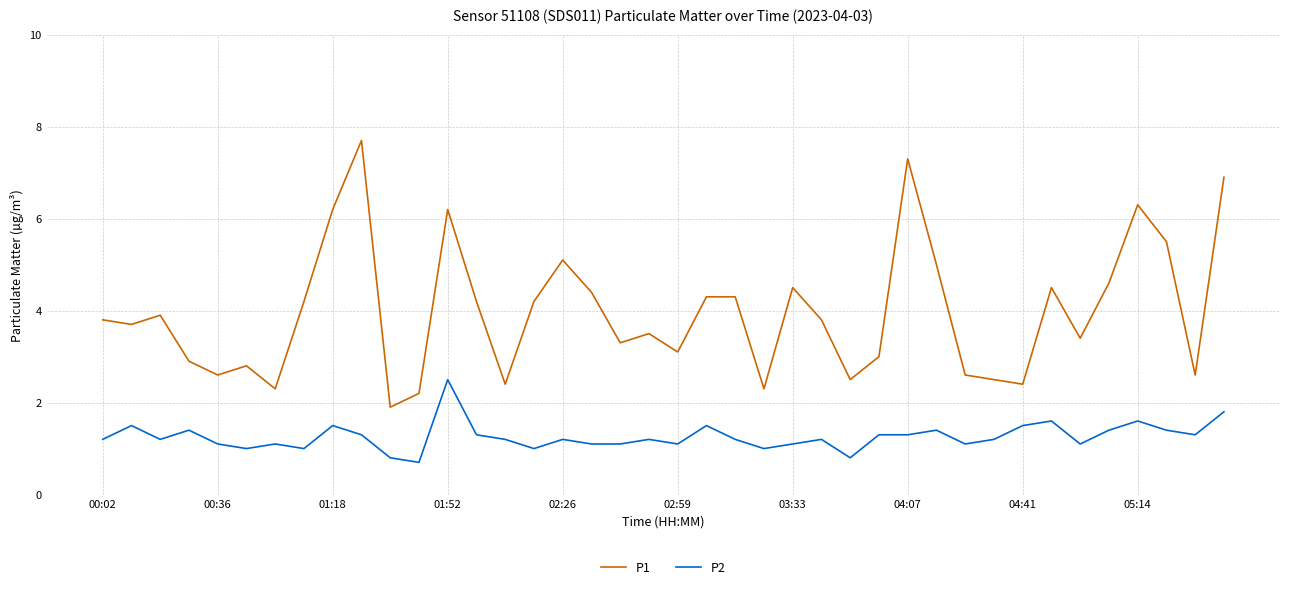

Rank the series by their average value, from highest to lowest.

P1, P2